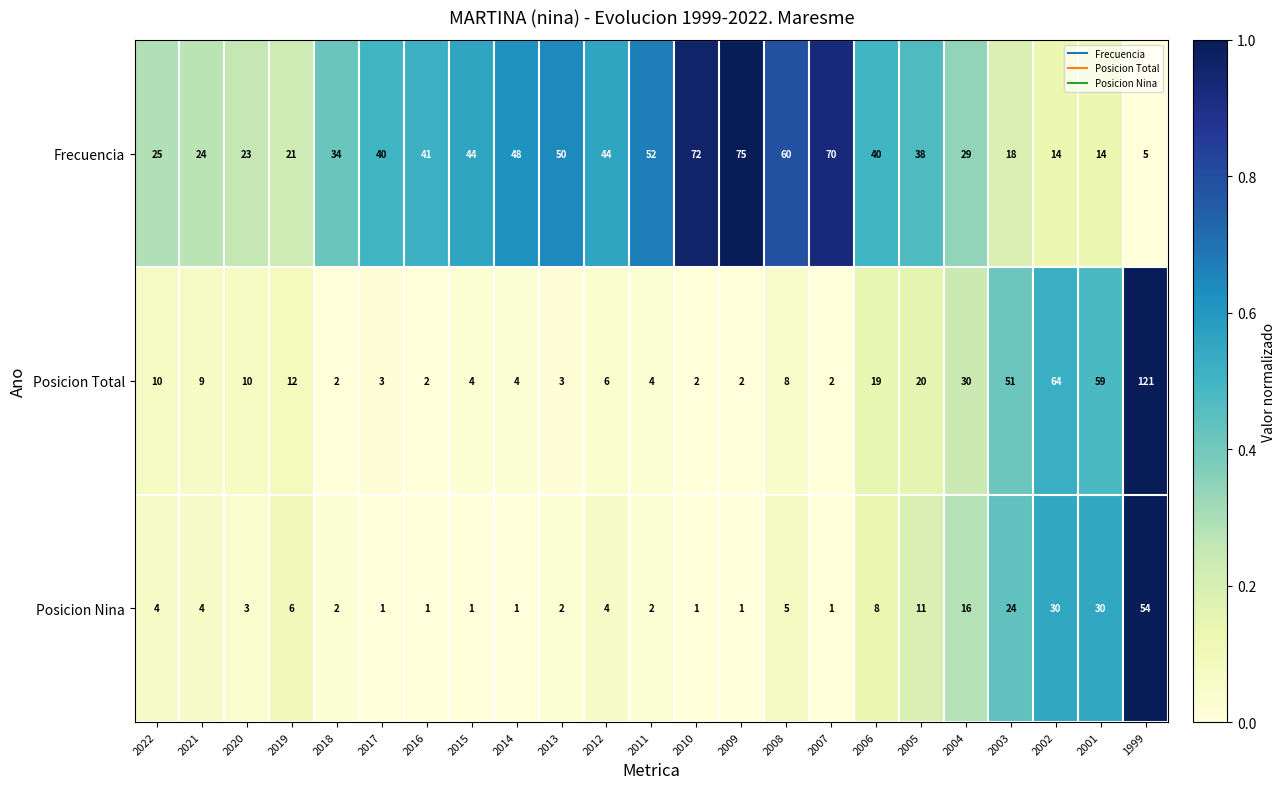

What is the total value across all series at 2010?

75